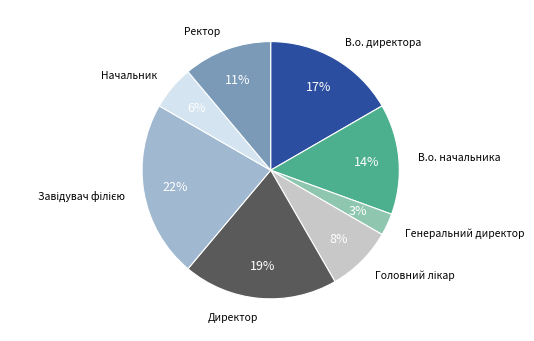

How many segments does this pie chart have?

8